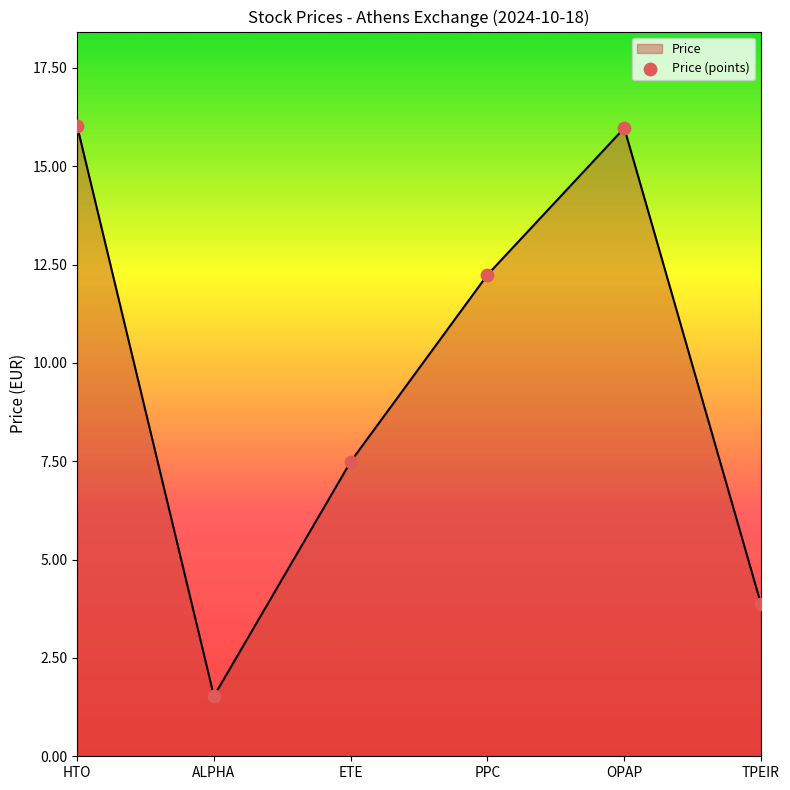

What is the change in value from PPC to TPEIR?

-8.4